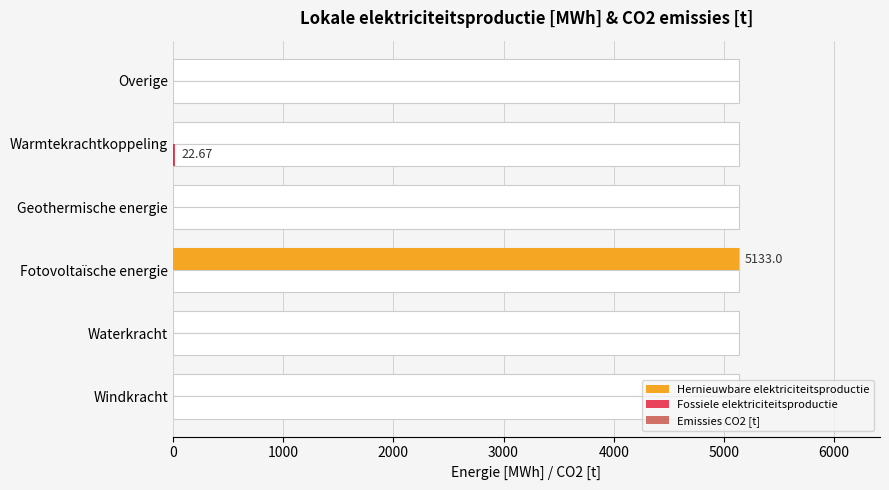

How many positive values does the Fossiele elektriciteitsproductie series have?

1